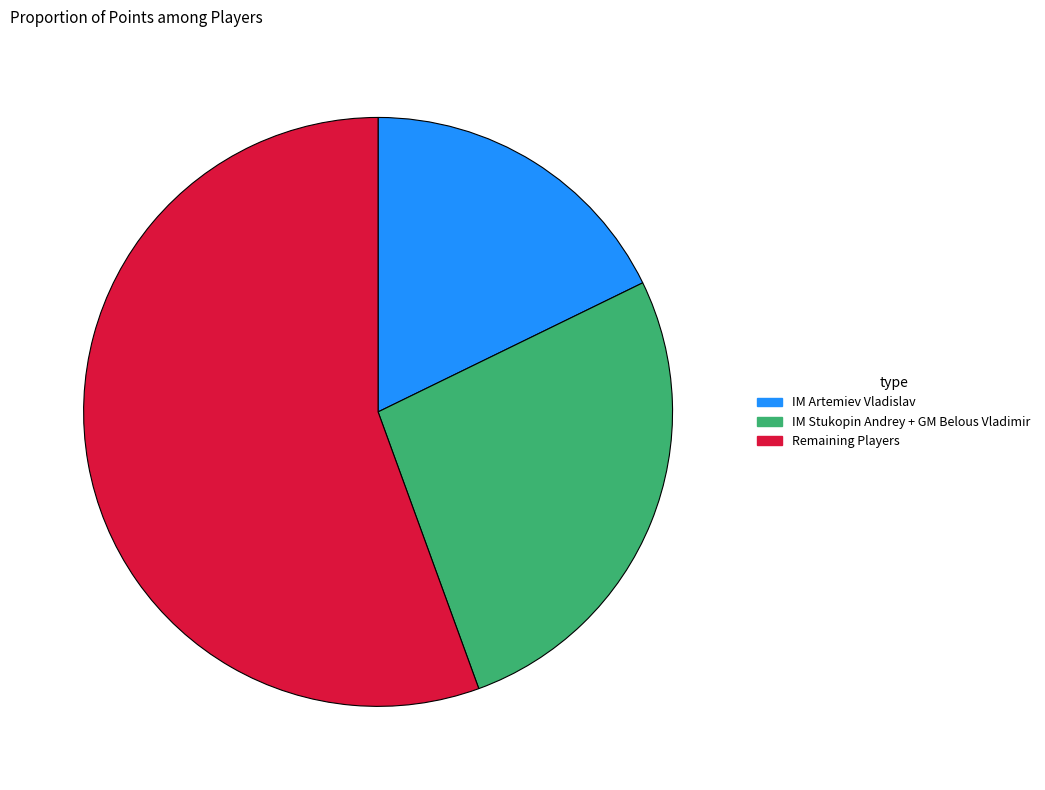

Which slice is the smallest?

IM Artemiev Vladislav